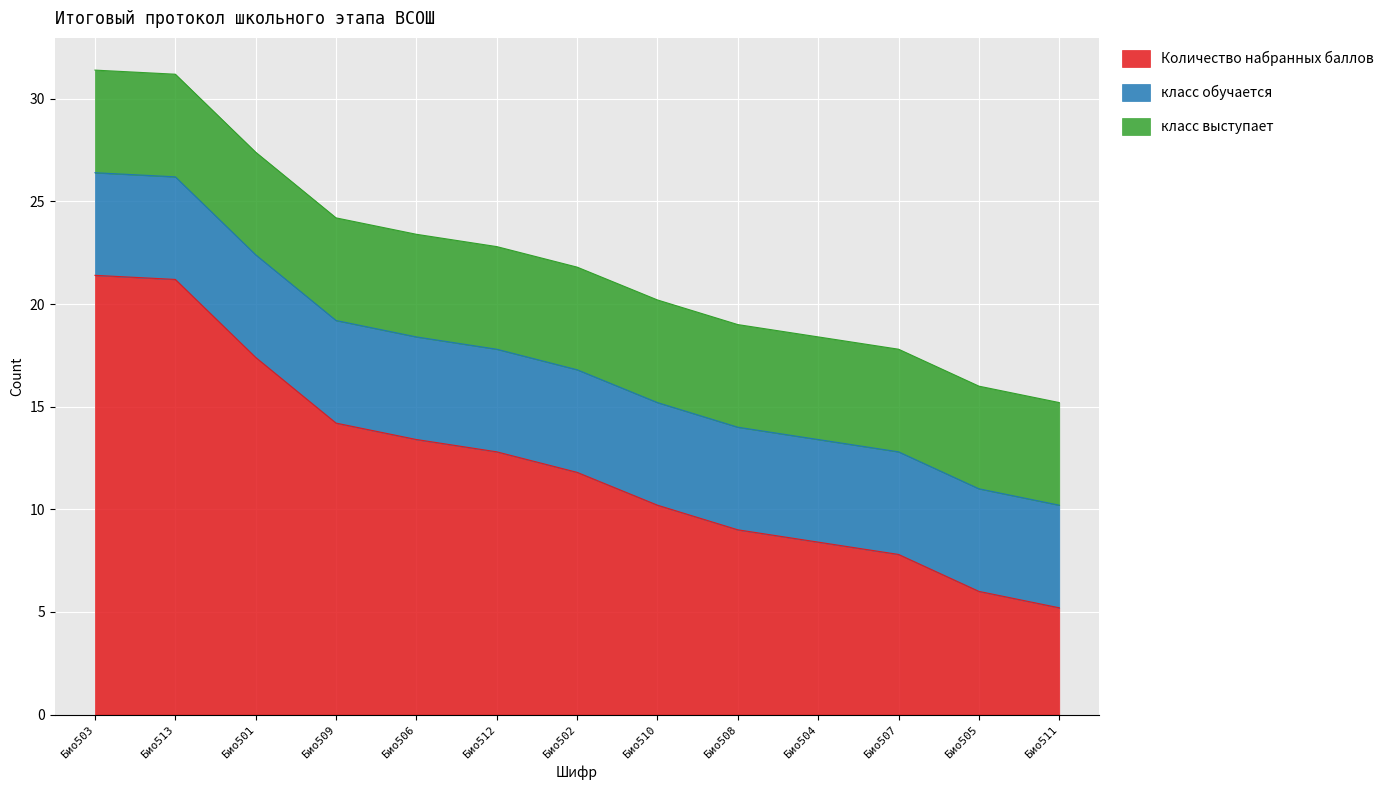

What is the sum of the класс обучается values at Био502 and Био512?

10.0